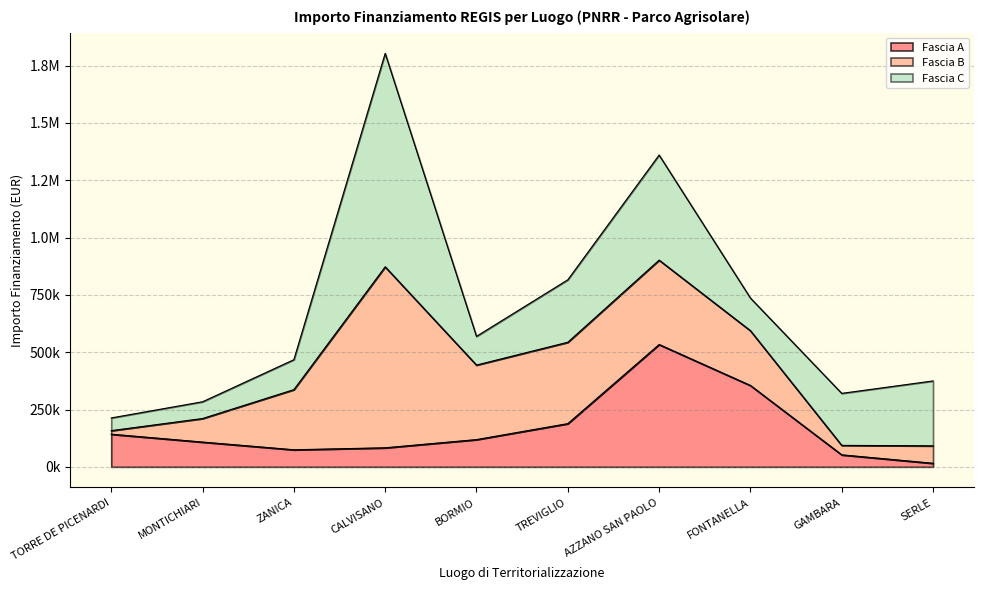

True or false: Fascia C has more than 0 points higher than both neighbors.

True